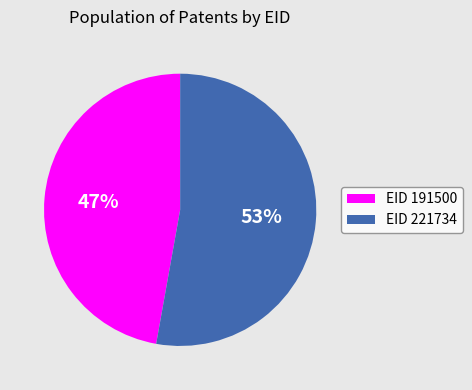

Do EID 191500 and EID 221734 together represent more than half of the pie?

Yes